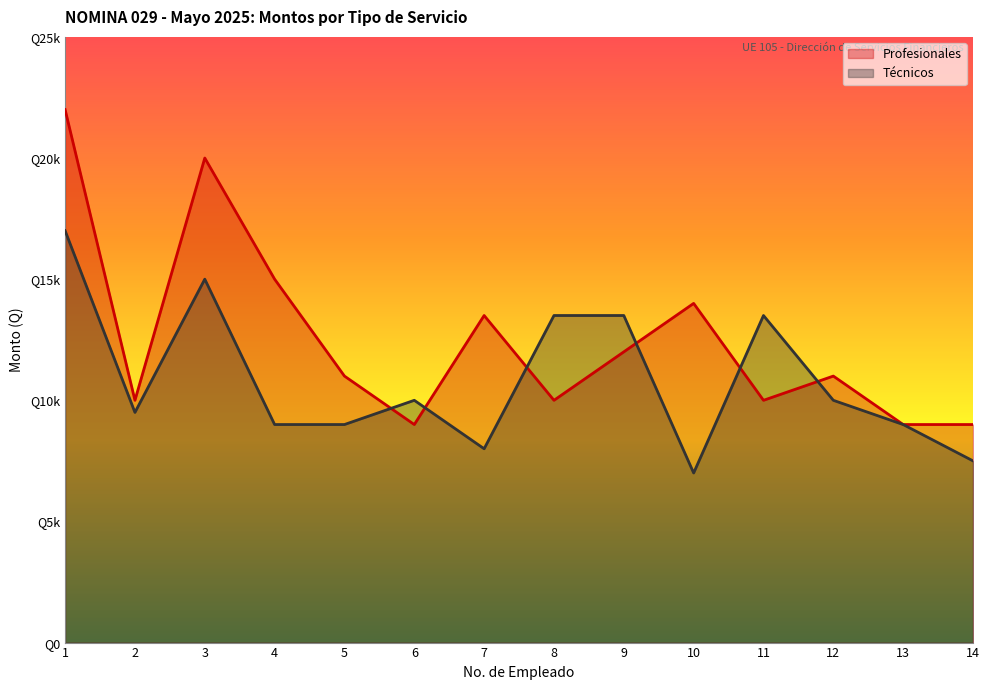

What are all the series names shown in the legend?

Profesionales, Técnicos